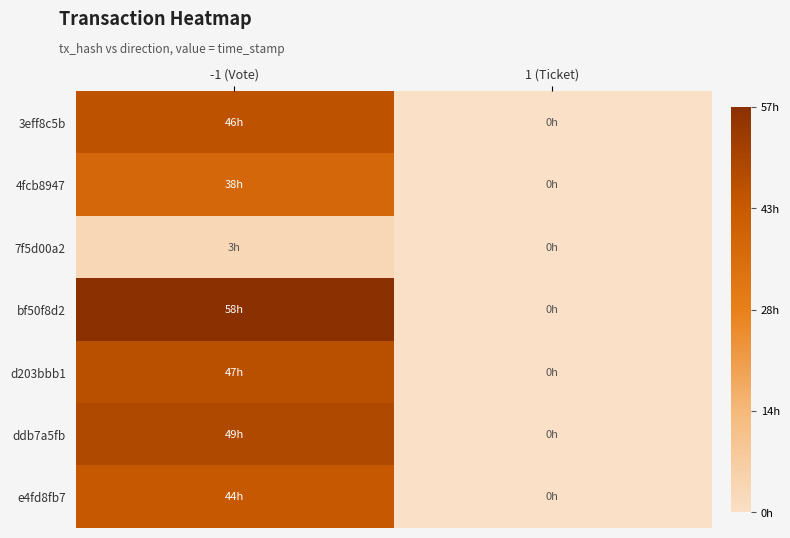

Rank the series by their maximum value, from highest to lowest.

bf50f8d2, ddb7a5fb, d203bbb1, 3eff8c5b, e4fd8fb7, 4fcb8947, 7f5d00a2